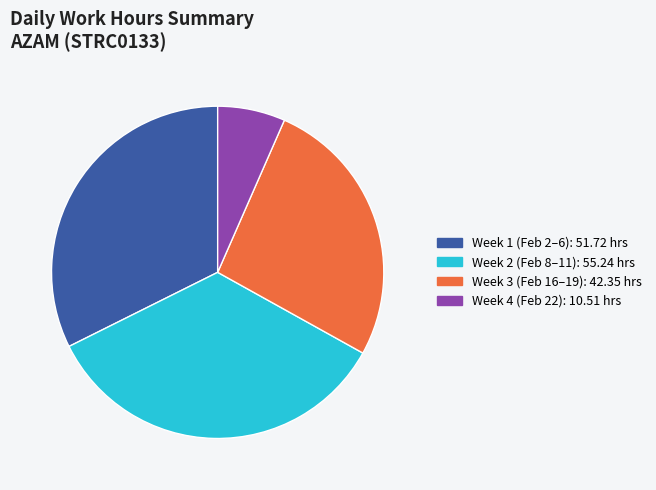

Is there a majority slice in this chart?

No